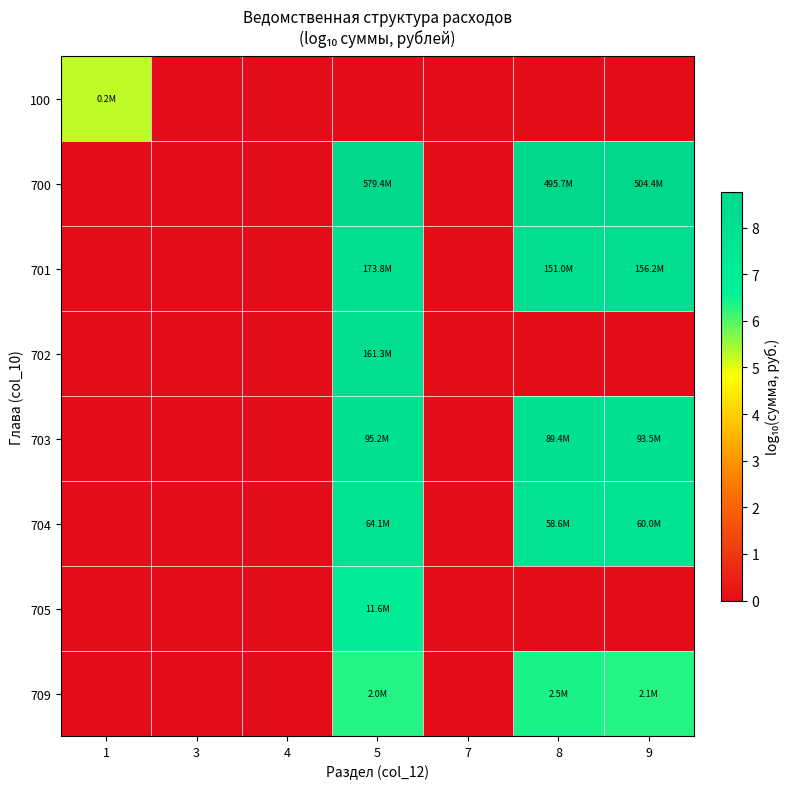

Reading left to right, extract all data points from this chart.

100: 1=5.3	3=0.0	4=0.0	5=0.0	7=0.0	8=0.0	9=0.0
700: 1=0.0	3=0.0	4=0.0	5=8.8	7=0.0	8=8.7	9=8.7
701: 1=0.0	3=0.0	4=0.0	5=8.2	7=0.0	8=8.2	9=8.2
702: 1=0.0	3=0.0	4=0.0	5=8.2	7=0.0	8=0.0	9=0.0
703: 1=0.0	3=0.0	4=0.0	5=8.0	7=0.0	8=8.0	9=8.0
704: 1=0.0	3=0.0	4=0.0	5=7.8	7=0.0	8=7.8	9=7.8
705: 1=0.0	3=0.0	4=0.0	5=7.1	7=0.0	8=0.0	9=0.0
709: 1=0.0	3=0.0	4=0.0	5=6.3	7=0.0	8=6.4	9=6.3